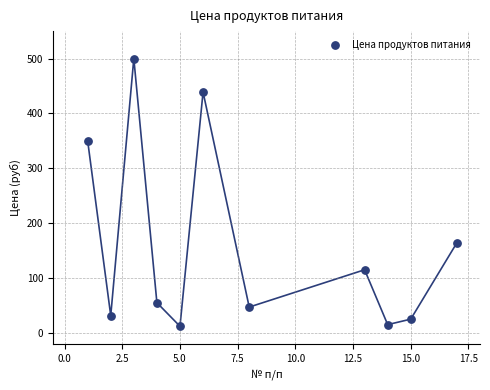

What is the range of Y values (max minus min)?

488.0